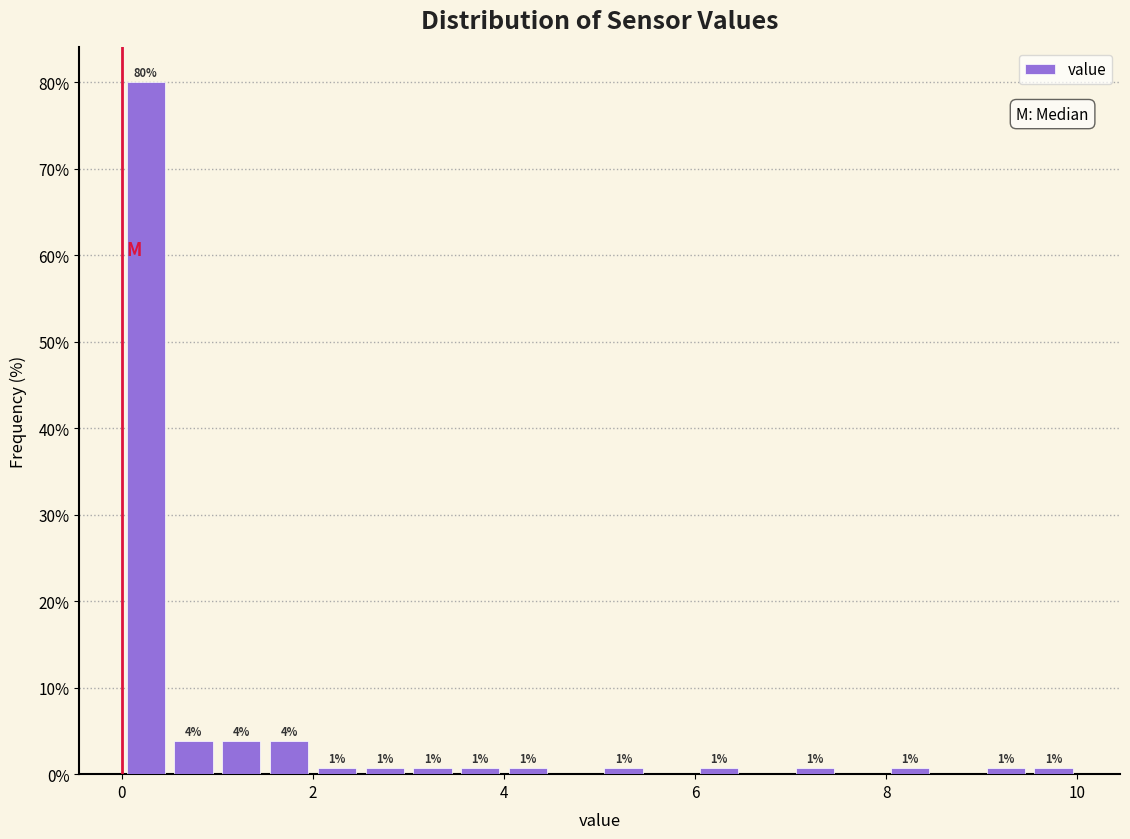

Read against the x-axis, roughly where is the centre of the tallest bar?

0.2